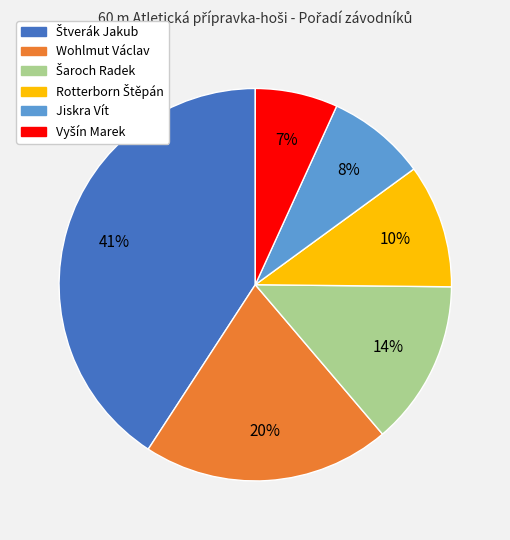

What percentage is the Jiskra Vít slice, to the nearest percent?

8%